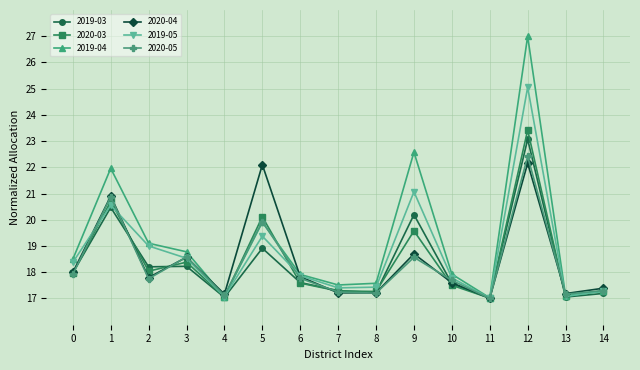

The 2019-04 series shows 11.7 at 7. True or false?

False